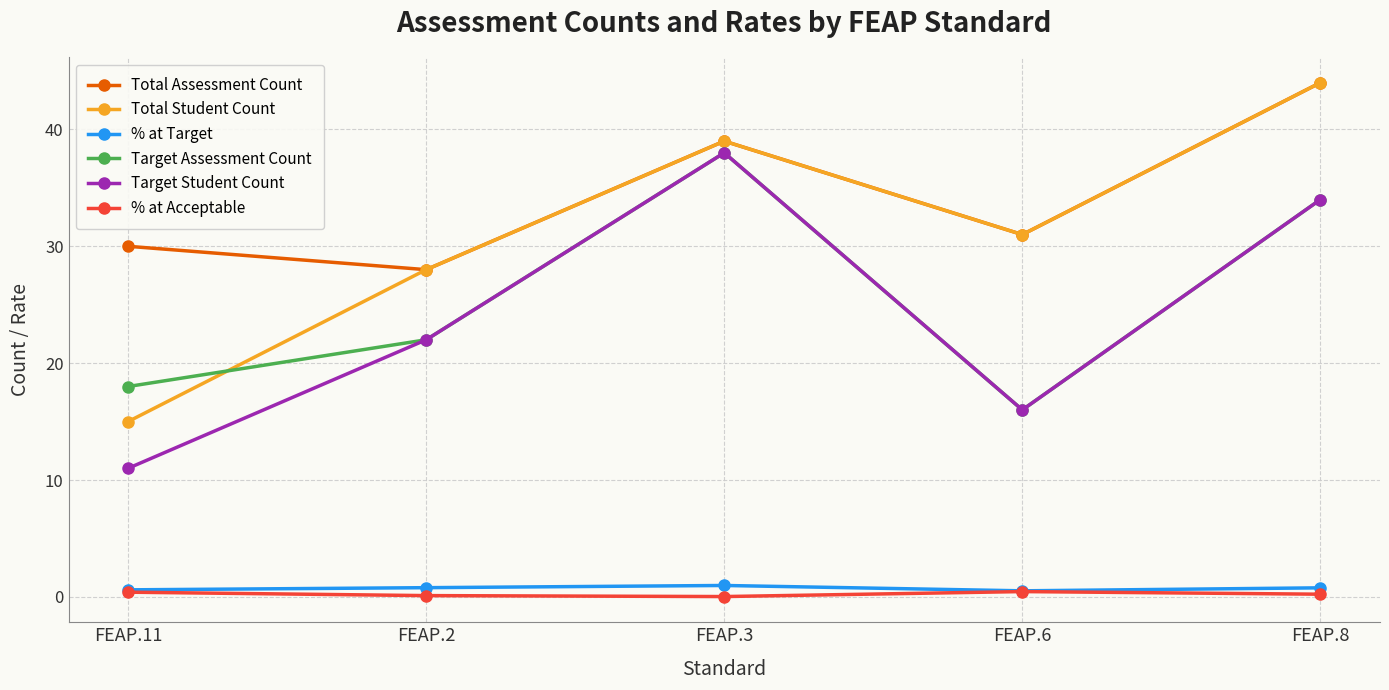

What is the total value across all series at FEAP.11?

75.0